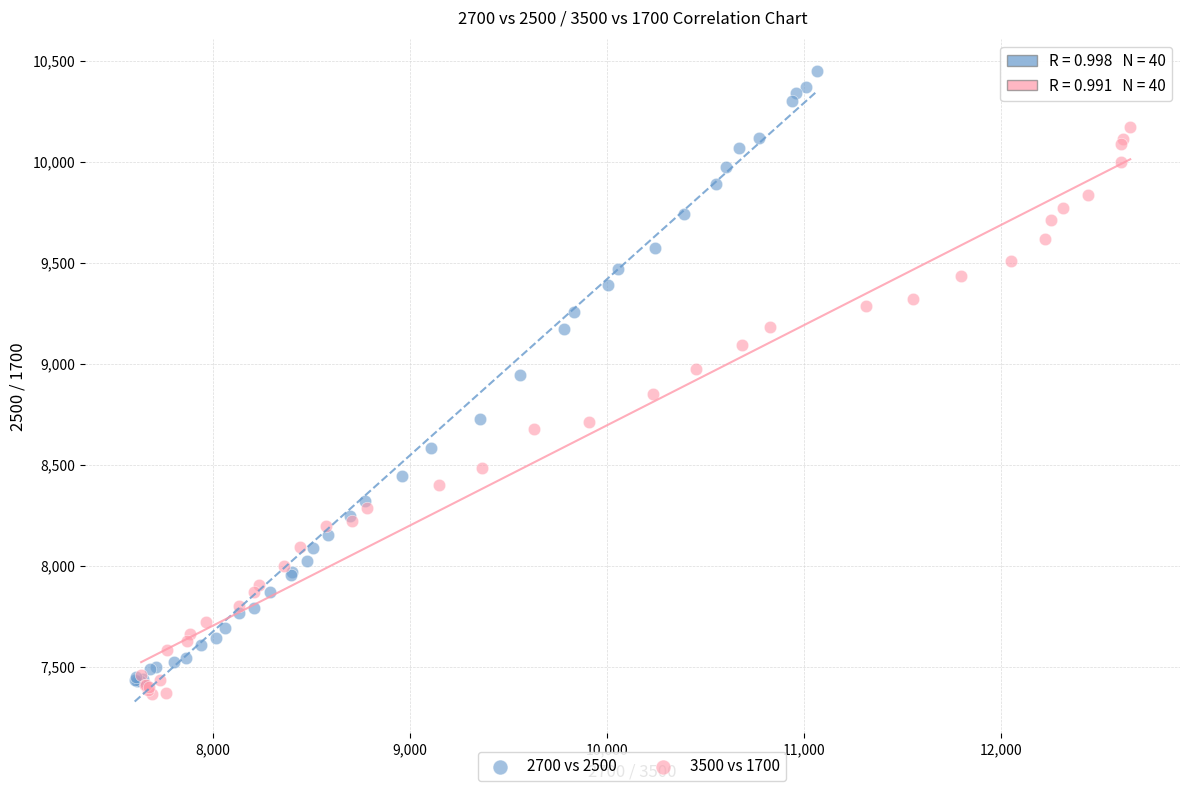

What are all the series names shown in the legend?

2700 vs 2500, 3500 vs 1700